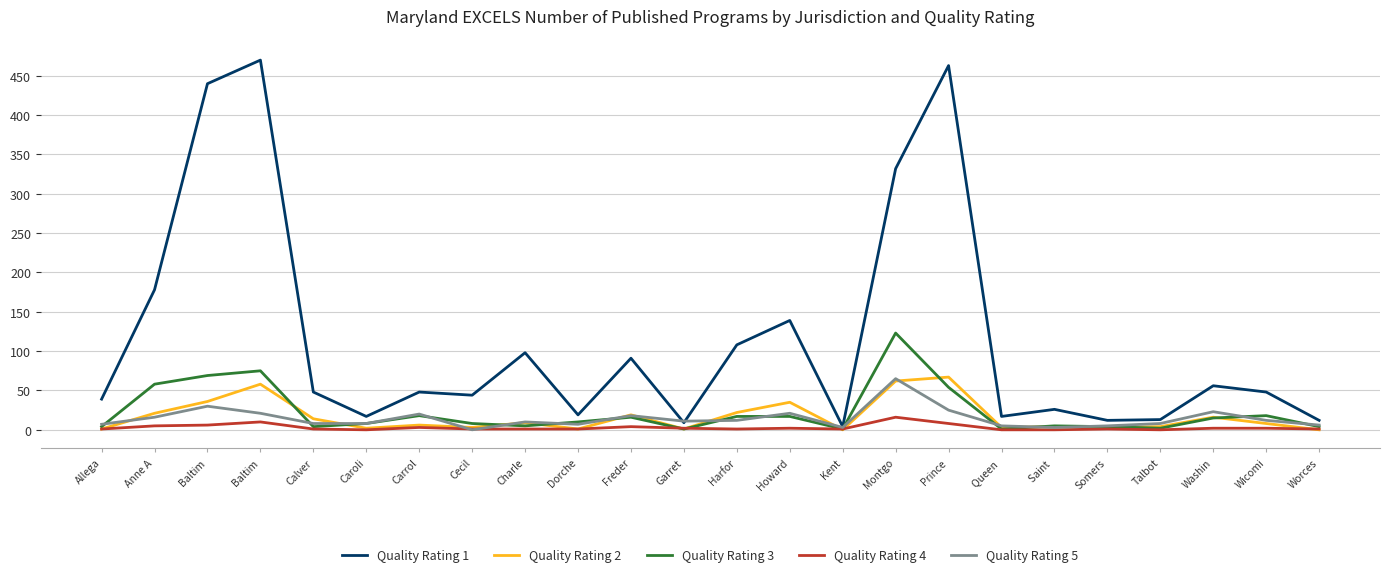

How many interior local valleys does the Quality Rating 5 series have?

5